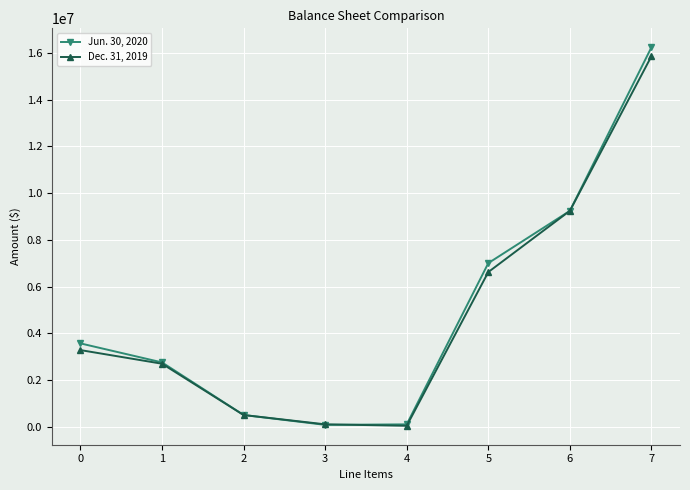

Is it true that Dec. 31, 2019 equals 2231427 at 0?

False